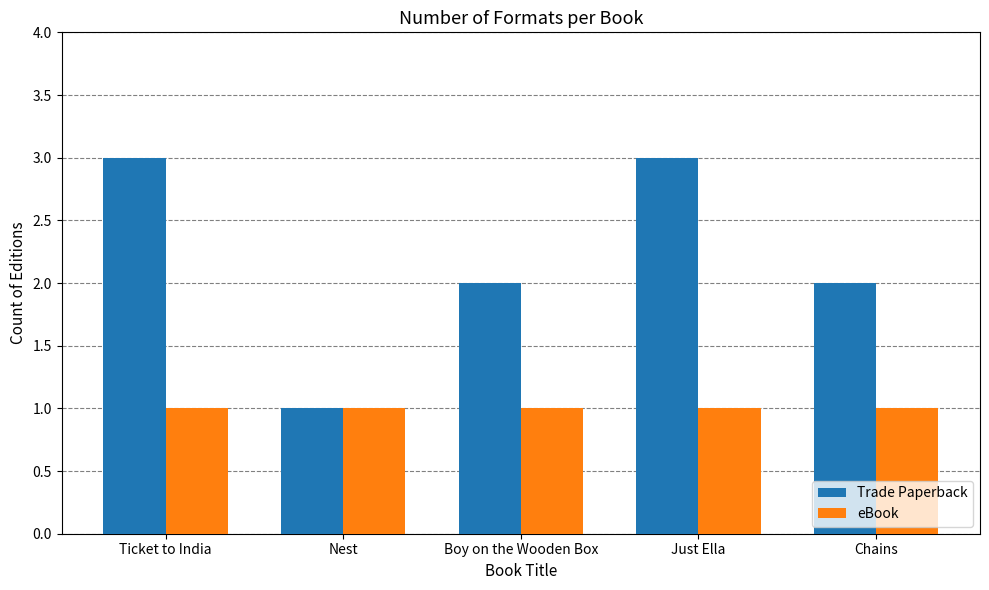

How many series are shown in this chart?

2